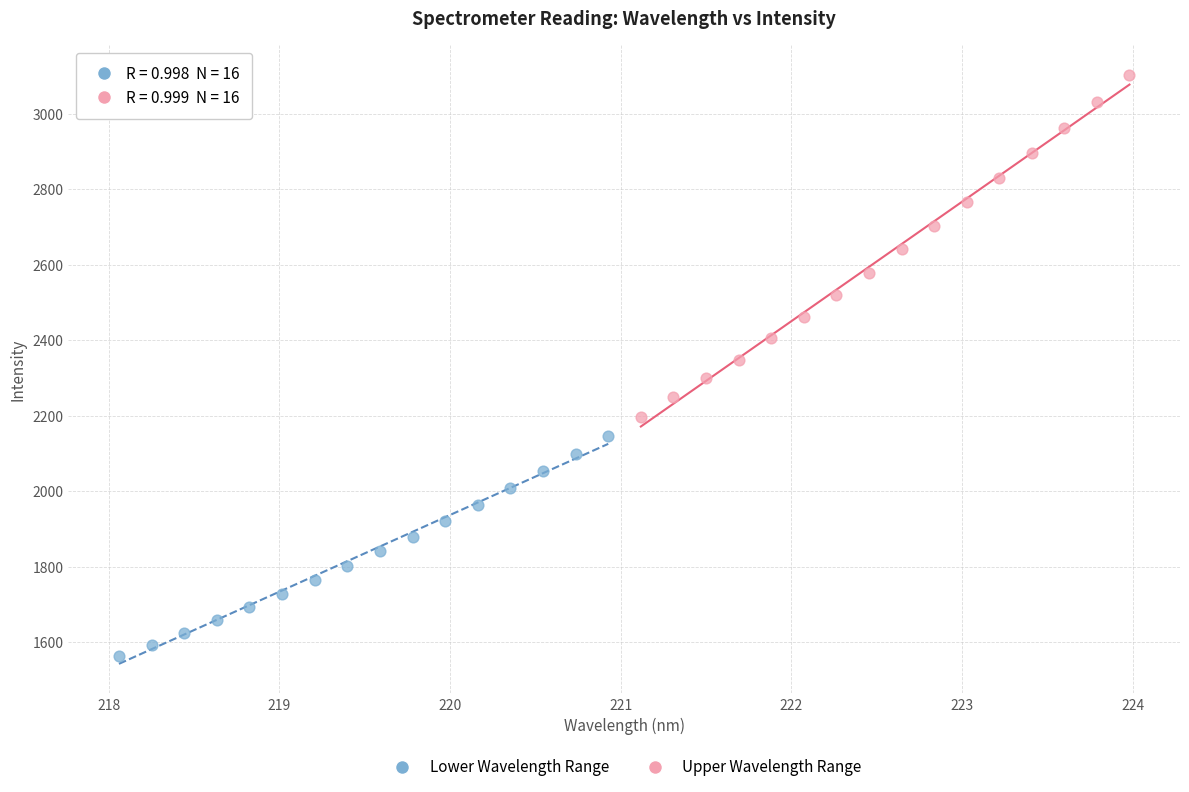

Which series contains the lowest Y value?

Lower Wavelength Range